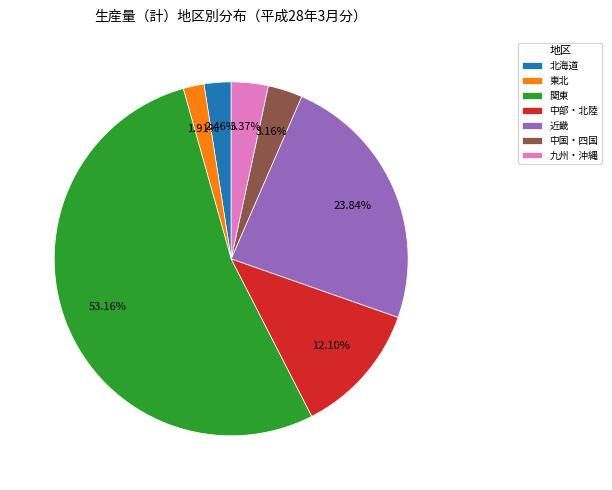

How many slices are in this pie chart?

7